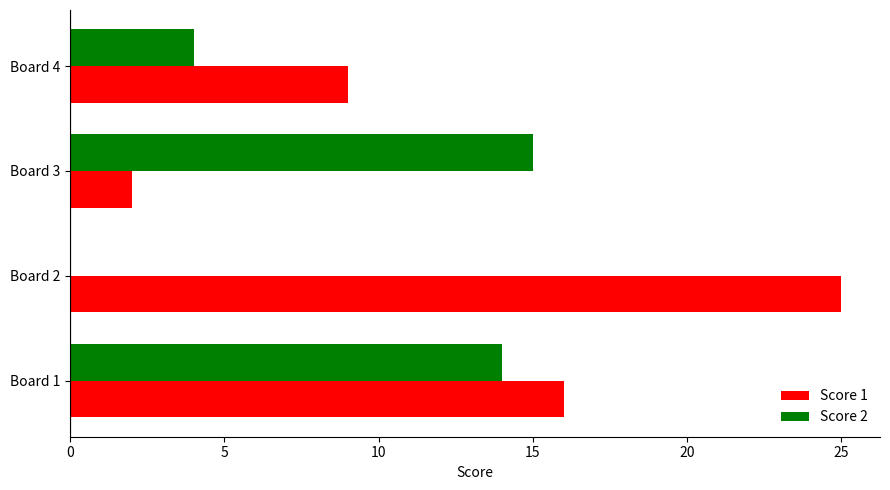

At which label does Score 2 reach its peak?

Board 3